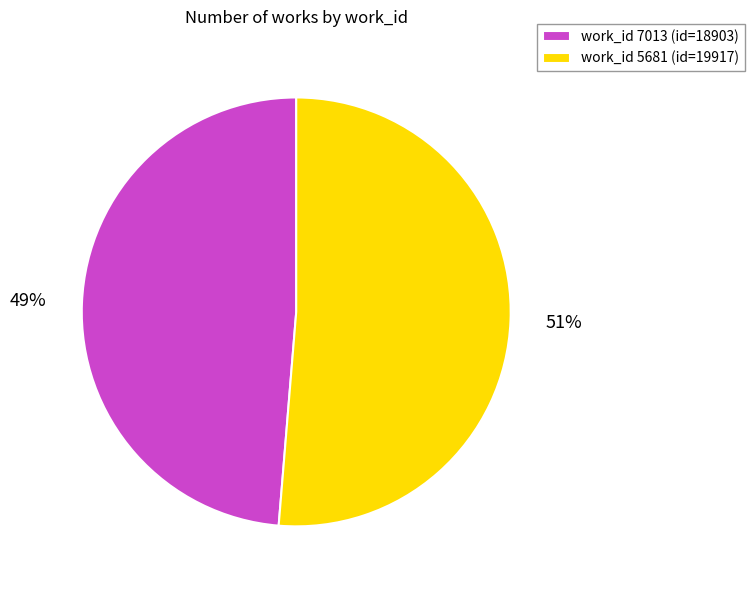

Which slice is the smallest?

work_id 7013 (id=18903)